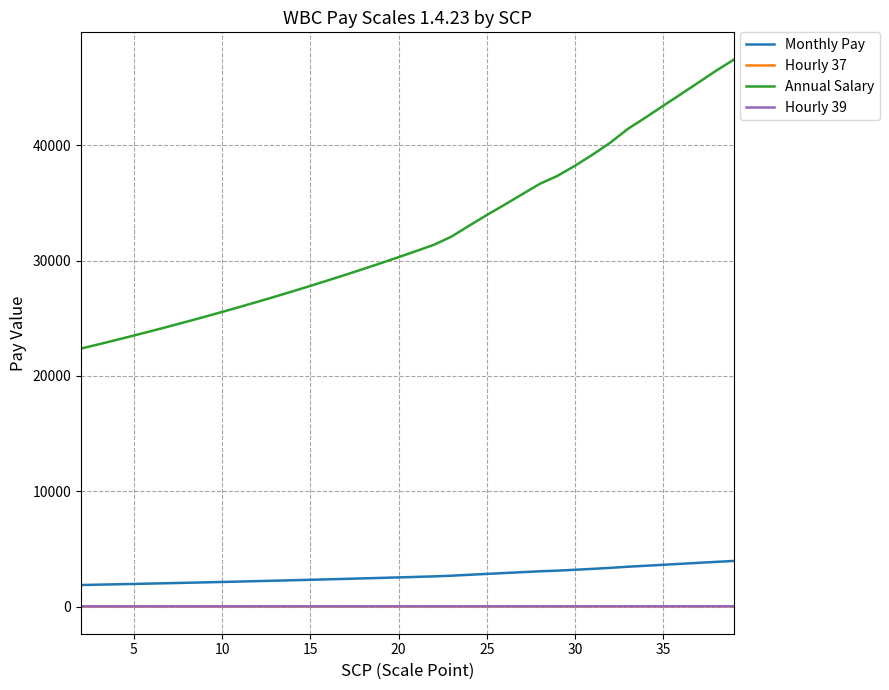

Which series has the largest total across all categories?

Annual Salary